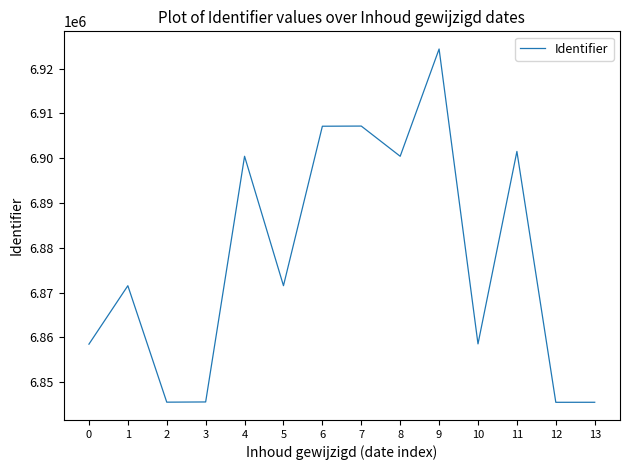

The value at 3 is 6845612. True or false?

True